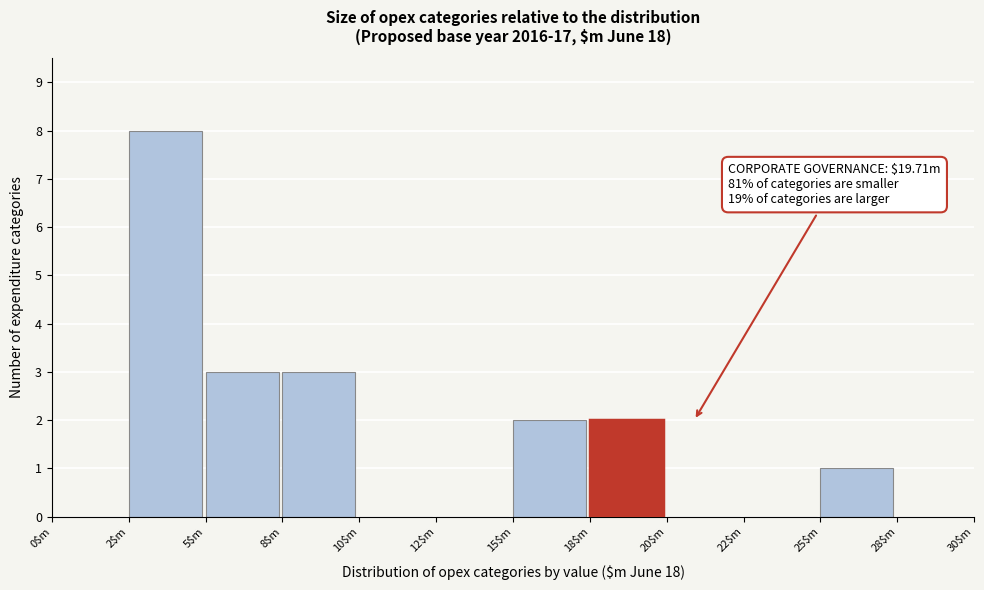

The value at 12$m is -4. True or false?

False